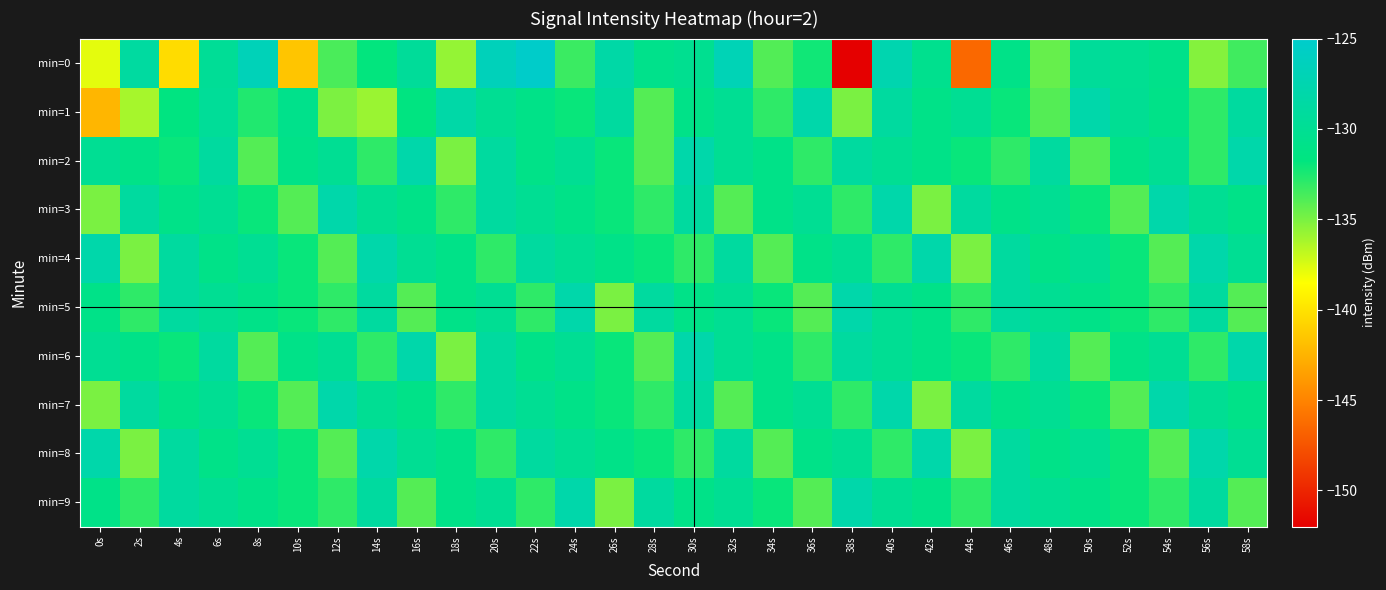

Reading left to right, transcribe all the data shown in this chart.

min=0: 0s=-137.8	2s=-128.8	4s=-140.3	6s=-129.7	8s=-126.8	10s=-141.6	12s=-133.7	14s=-131.8	16s=-129.4	18s=-135.7	20s=-126.6	22s=-125.3	24s=-133.3	26s=-128.3	28s=-130.6	30s=-130.3	32s=-126.9	34s=-133.9	36s=-132.2	38s=-152.0	40s=-127.6	42s=-130.4	44s=-146.4	46s=-130.9	48s=-134.5	50s=-129.5	52s=-130.1	54s=-130.8	56s=-135.3	58s=-133.5
min=1: 0s=-142.3	2s=-136.1	4s=-131.6	6s=-129.5	8s=-132.6	10s=-130.7	12s=-135.0	14s=-135.8	16s=-131.6	18s=-128.3	20s=-130.0	22s=-131.0	24s=-132.0	26s=-129.0	28s=-134.0	30s=-131.0	32s=-130.0	34s=-133.0	36s=-128.0	38s=-135.0	40s=-129.0	42s=-131.0	44s=-130.0	46s=-132.0	48s=-134.0	50s=-128.0	52s=-130.0	54s=-131.0	56s=-133.0	58s=-129.0
min=2: 0s=-130.0	2s=-131.0	4s=-132.0	6s=-129.0	8s=-134.0	10s=-131.0	12s=-130.0	14s=-133.0	16s=-128.0	18s=-135.0	20s=-129.0	22s=-131.0	24s=-130.0	26s=-132.0	28s=-134.0	30s=-128.0	32s=-130.0	34s=-131.0	36s=-133.0	38s=-129.0	40s=-130.0	42s=-131.0	44s=-132.0	46s=-133.0	48s=-129.0	50s=-134.0	52s=-131.0	54s=-130.0	56s=-133.0	58s=-128.0
min=3: 0s=-135.0	2s=-129.0	4s=-131.0	6s=-130.0	8s=-132.0	10s=-134.0	12s=-128.0	14s=-130.0	16s=-131.0	18s=-133.0	20s=-129.0	22s=-130.0	24s=-131.0	26s=-132.0	28s=-133.0	30s=-129.0	32s=-134.0	34s=-131.0	36s=-130.0	38s=-133.0	40s=-128.0	42s=-135.0	44s=-129.0	46s=-131.0	48s=-130.0	50s=-132.0	52s=-134.0	54s=-128.0	56s=-130.0	58s=-131.0
min=4: 0s=-128.0	2s=-135.0	4s=-129.0	6s=-131.0	8s=-130.0	10s=-132.0	12s=-134.0	14s=-128.0	16s=-130.0	18s=-131.0	20s=-133.0	22s=-129.0	24s=-130.0	26s=-131.0	28s=-132.0	30s=-133.0	32s=-129.0	34s=-134.0	36s=-131.0	38s=-130.0	40s=-133.0	42s=-128.0	44s=-135.0	46s=-129.0	48s=-131.0	50s=-130.0	52s=-132.0	54s=-134.0	56s=-128.0	58s=-130.0
min=5: 0s=-131.0	2s=-133.0	4s=-129.0	6s=-130.0	8s=-131.0	10s=-132.0	12s=-133.0	14s=-129.0	16s=-134.0	18s=-131.0	20s=-130.0	22s=-133.0	24s=-128.0	26s=-135.0	28s=-129.0	30s=-131.0	32s=-130.0	34s=-132.0	36s=-134.0	38s=-128.0	40s=-130.0	42s=-131.0	44s=-133.0	46s=-129.0	48s=-130.0	50s=-131.0	52s=-132.0	54s=-133.0	56s=-129.0	58s=-134.0
min=6: 0s=-130.0	2s=-131.0	4s=-132.0	6s=-129.0	8s=-134.0	10s=-131.0	12s=-130.0	14s=-133.0	16s=-128.0	18s=-135.0	20s=-129.0	22s=-131.0	24s=-130.0	26s=-132.0	28s=-134.0	30s=-128.0	32s=-130.0	34s=-131.0	36s=-133.0	38s=-129.0	40s=-130.0	42s=-131.0	44s=-132.0	46s=-133.0	48s=-129.0	50s=-134.0	52s=-131.0	54s=-130.0	56s=-133.0	58s=-128.0
min=7: 0s=-135.0	2s=-129.0	4s=-131.0	6s=-130.0	8s=-132.0	10s=-134.0	12s=-128.0	14s=-130.0	16s=-131.0	18s=-133.0	20s=-129.0	22s=-130.0	24s=-131.0	26s=-132.0	28s=-133.0	30s=-129.0	32s=-134.0	34s=-131.0	36s=-130.0	38s=-133.0	40s=-128.0	42s=-135.0	44s=-129.0	46s=-131.0	48s=-130.0	50s=-132.0	52s=-134.0	54s=-128.0	56s=-130.0	58s=-131.0
min=8: 0s=-128.0	2s=-135.0	4s=-129.0	6s=-131.0	8s=-130.0	10s=-132.0	12s=-134.0	14s=-128.0	16s=-130.0	18s=-131.0	20s=-133.0	22s=-129.0	24s=-130.0	26s=-131.0	28s=-132.0	30s=-133.0	32s=-129.0	34s=-134.0	36s=-131.0	38s=-130.0	40s=-133.0	42s=-128.0	44s=-135.0	46s=-129.0	48s=-131.0	50s=-130.0	52s=-132.0	54s=-134.0	56s=-128.0	58s=-130.0
min=9: 0s=-131.0	2s=-133.0	4s=-129.0	6s=-130.0	8s=-131.0	10s=-132.0	12s=-133.0	14s=-129.0	16s=-134.0	18s=-131.0	20s=-130.0	22s=-133.0	24s=-128.0	26s=-135.0	28s=-129.0	30s=-131.0	32s=-130.0	34s=-132.0	36s=-134.0	38s=-128.0	40s=-130.0	42s=-131.0	44s=-133.0	46s=-129.0	48s=-130.0	50s=-131.0	52s=-132.0	54s=-133.0	56s=-129.0	58s=-134.0